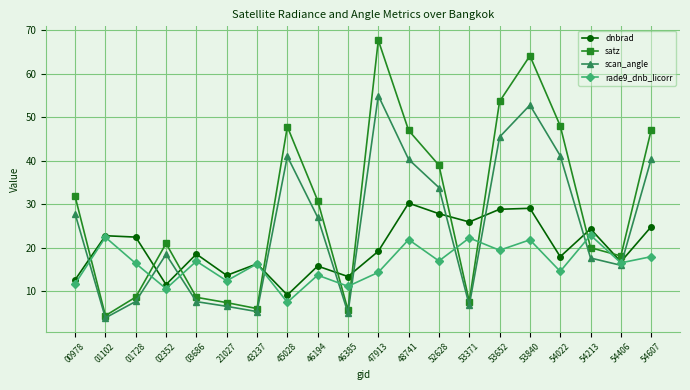

What is the minimum value for rade9_dnb_licorr?

7.4